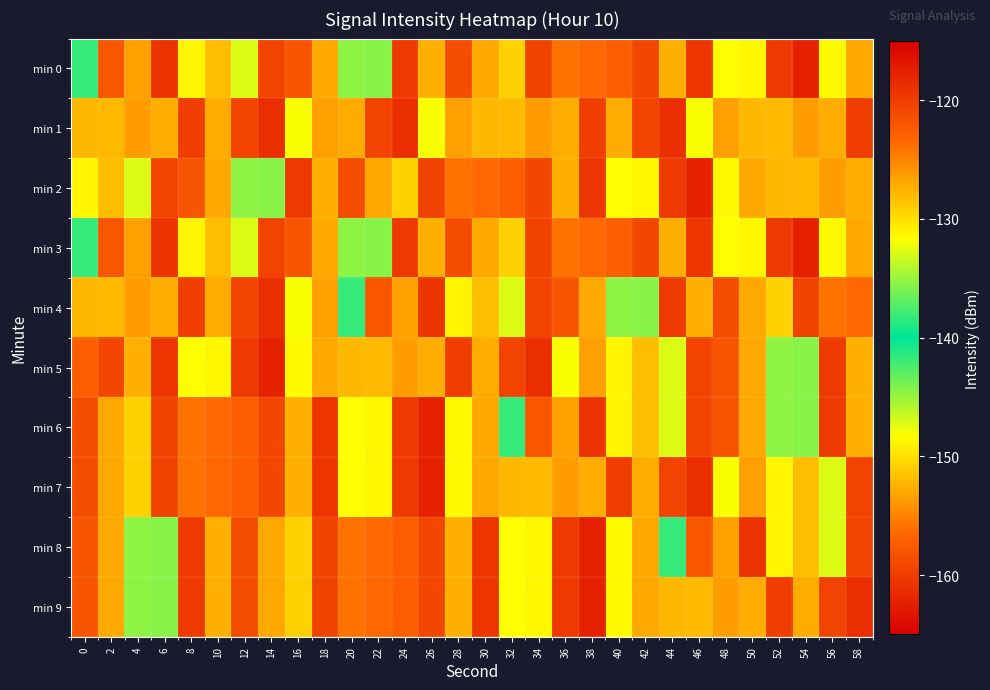

List the series in order of their peak value, lowest first.

min 1, min 4, min 0, min 2, min 3, min 5, min 6, min 7, min 8, min 9